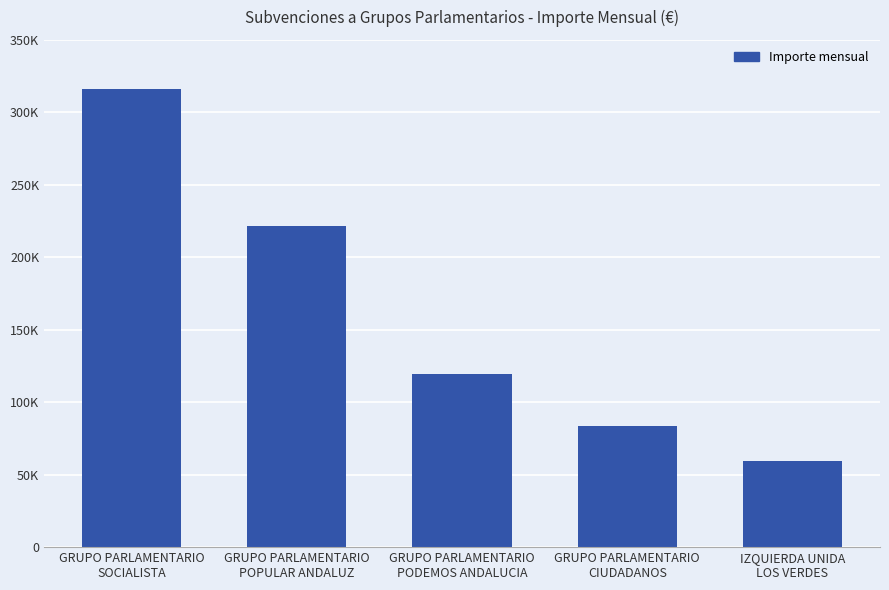

Does the chart contain any negative values?

No